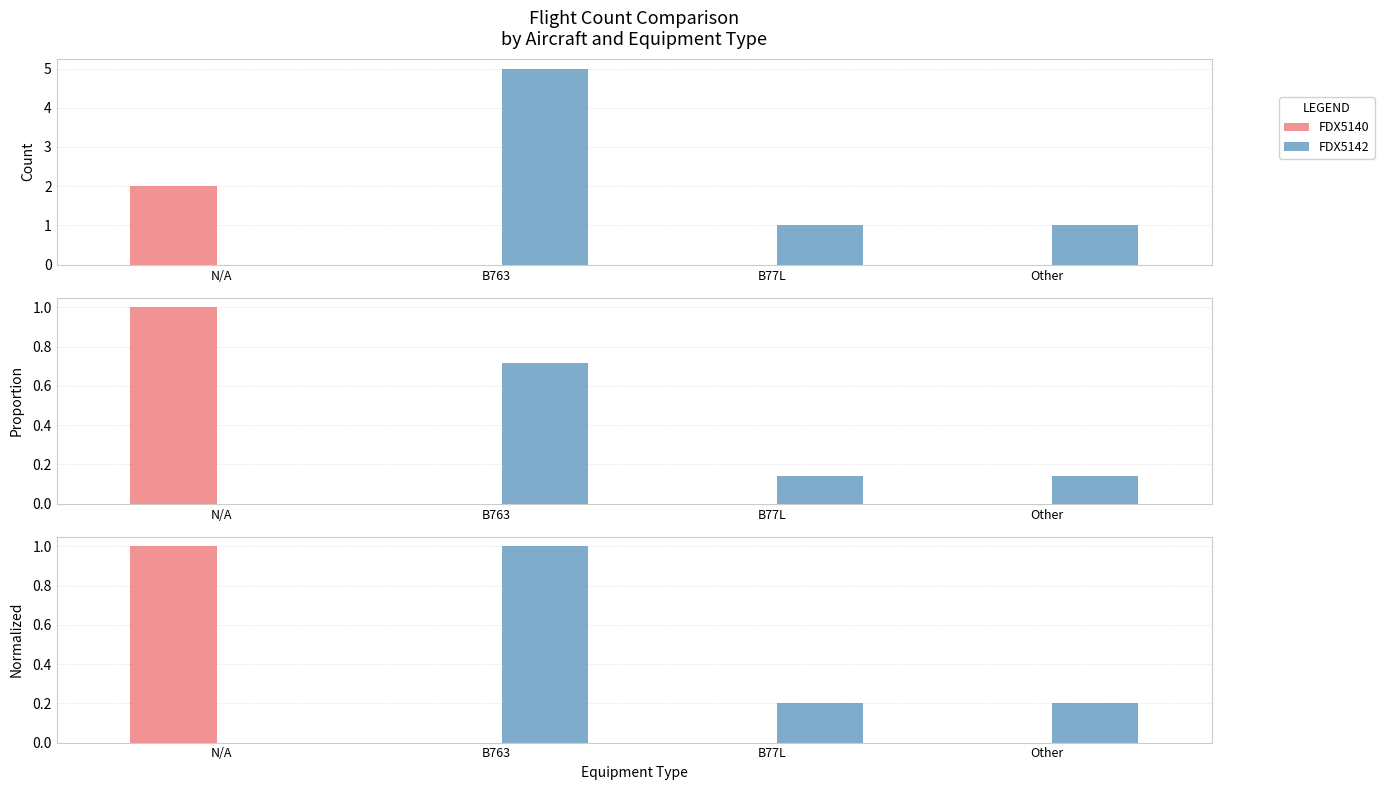

At how many categories does at least one series exceed 0?

4